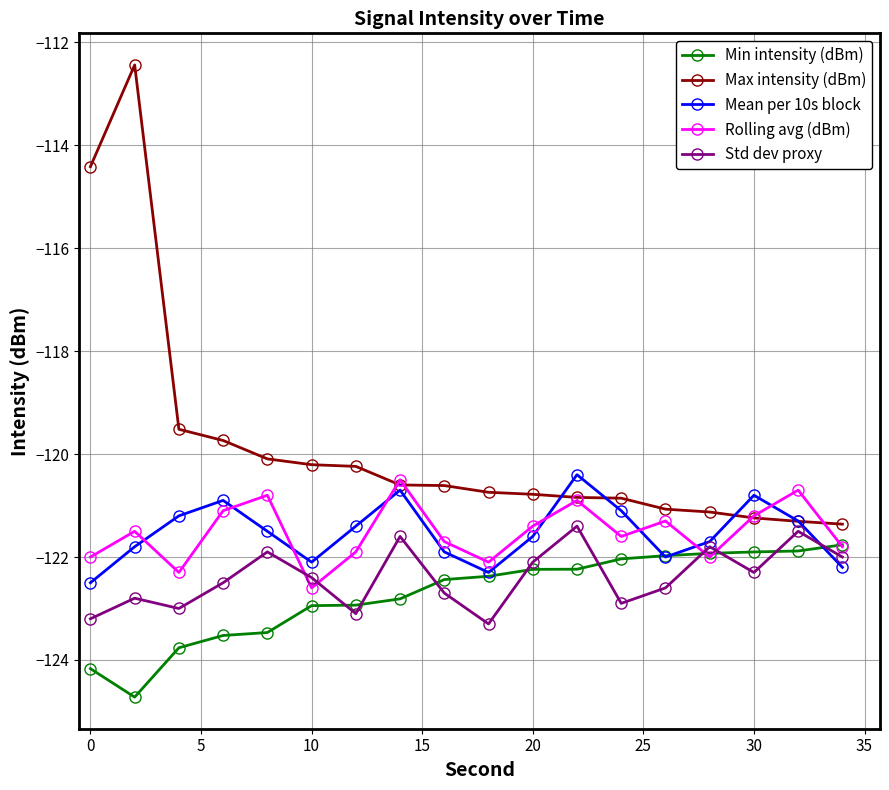

What is the maximum value shown in the chart?

-112.4